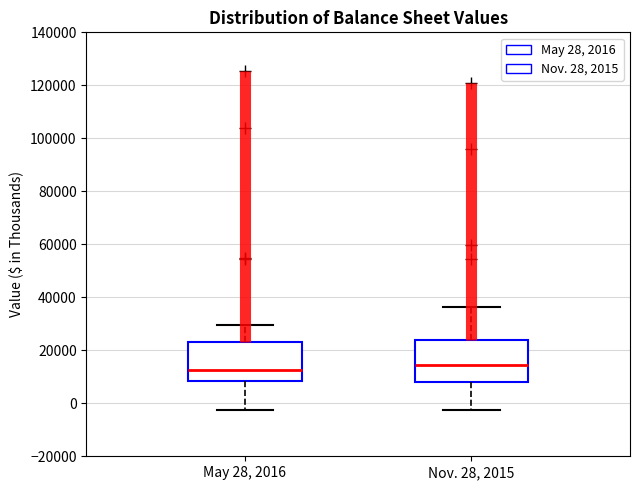

Reading left to right, read every box against the y-axis: the position of its median line, the range the box covers, and the ends of its whiskers. The values are not printed on the chart, so give them approximately, as read against the axis.

May 28, 2016: median 12000, box 8000 to 24000, whiskers -2000 to 30000
Nov. 28, 2015: median 14000, box 8000 to 24000, whiskers -2000 to 36000